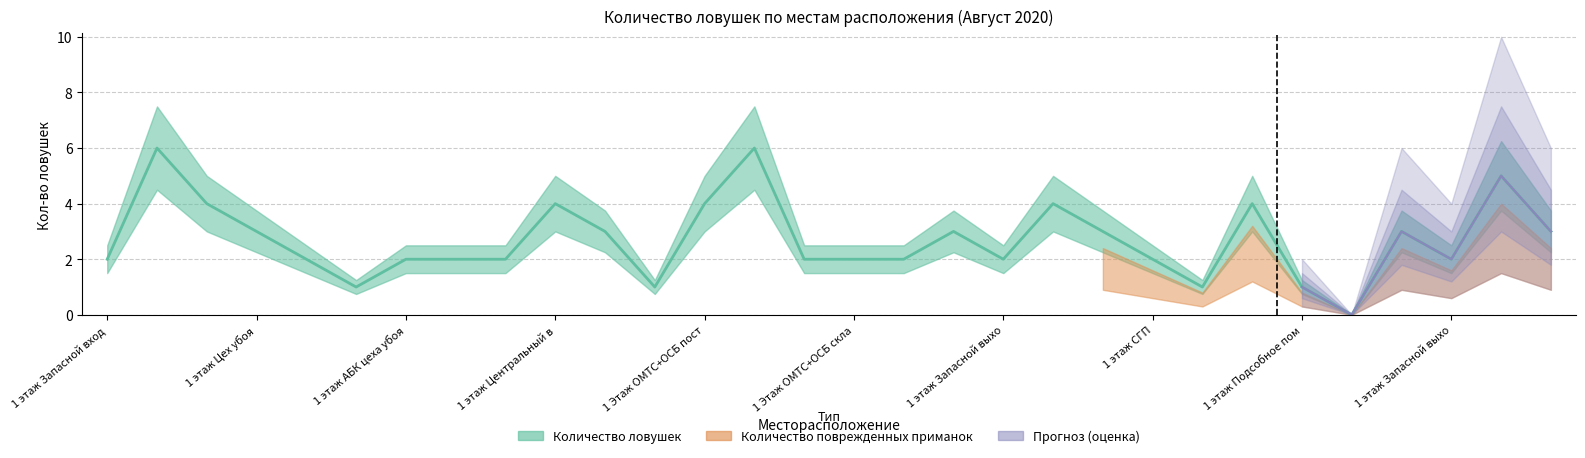

True or false: Количество ловушек and Количество поврежденных приманок intersect in this chart.

False